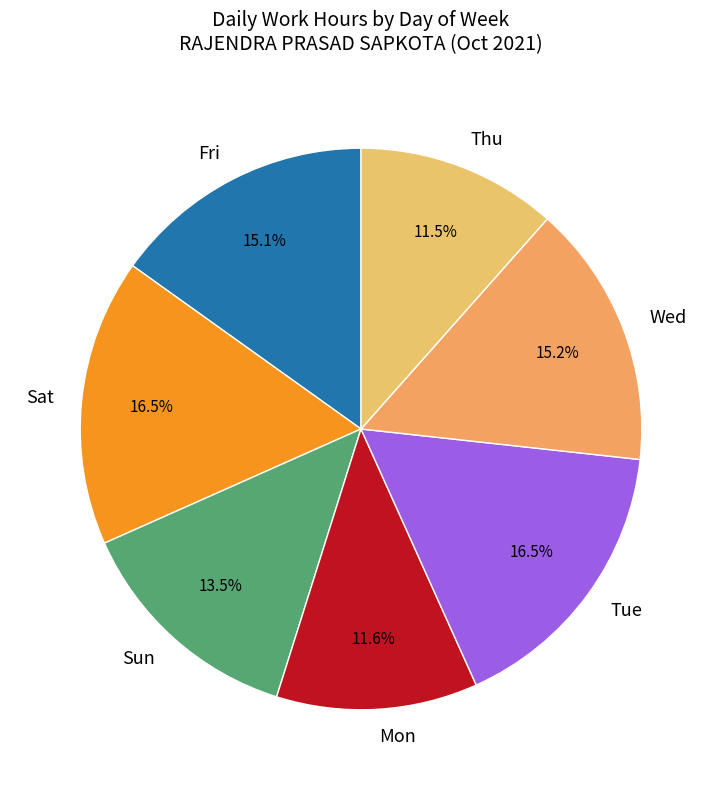

How many slices are in this pie chart?

7